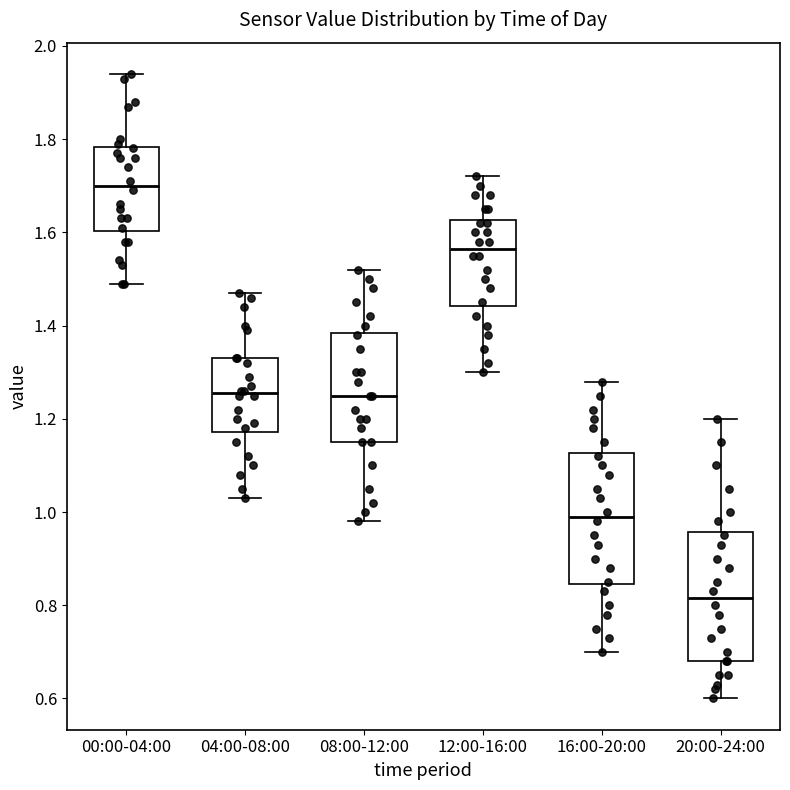

Where does the lower whisker of the box for 20:00-24:00 end on the y-axis? The values are not printed on the chart, so give them approximately, as read against the axis.

0.60